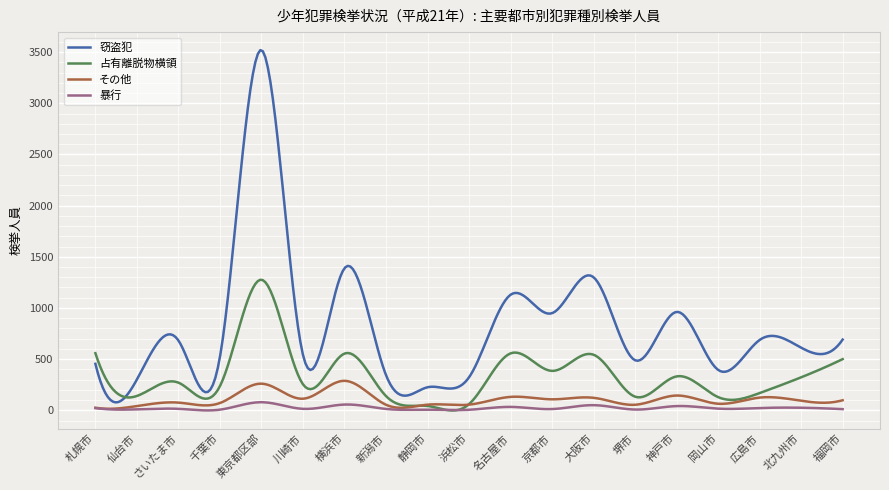

What is the sum of all 暴行 values?

7014.0